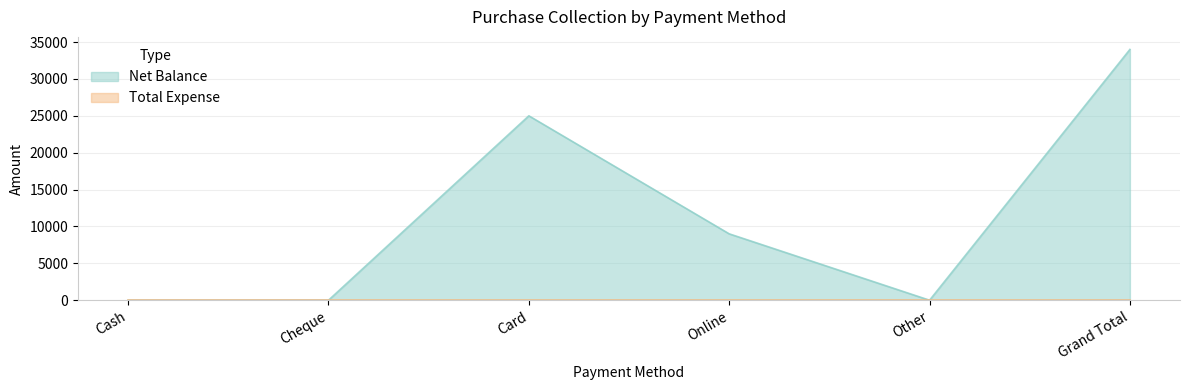

What position from the right is Grand Total?

1